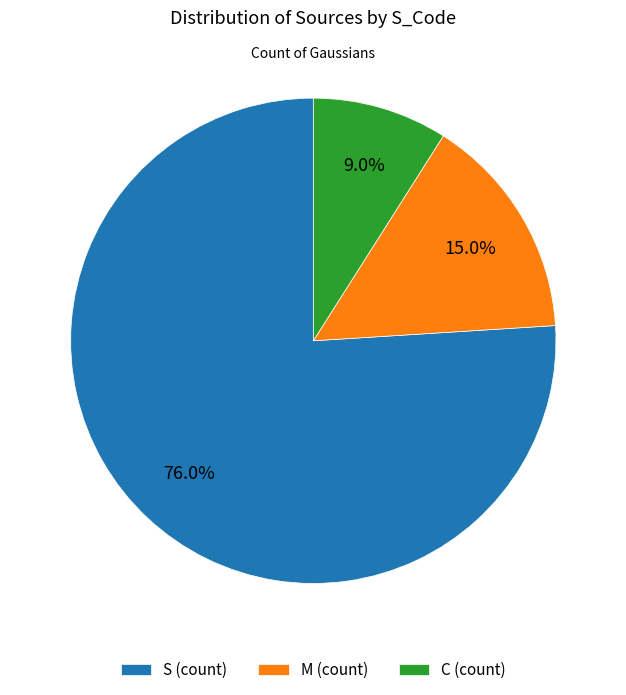

Which slice is the smallest?

C